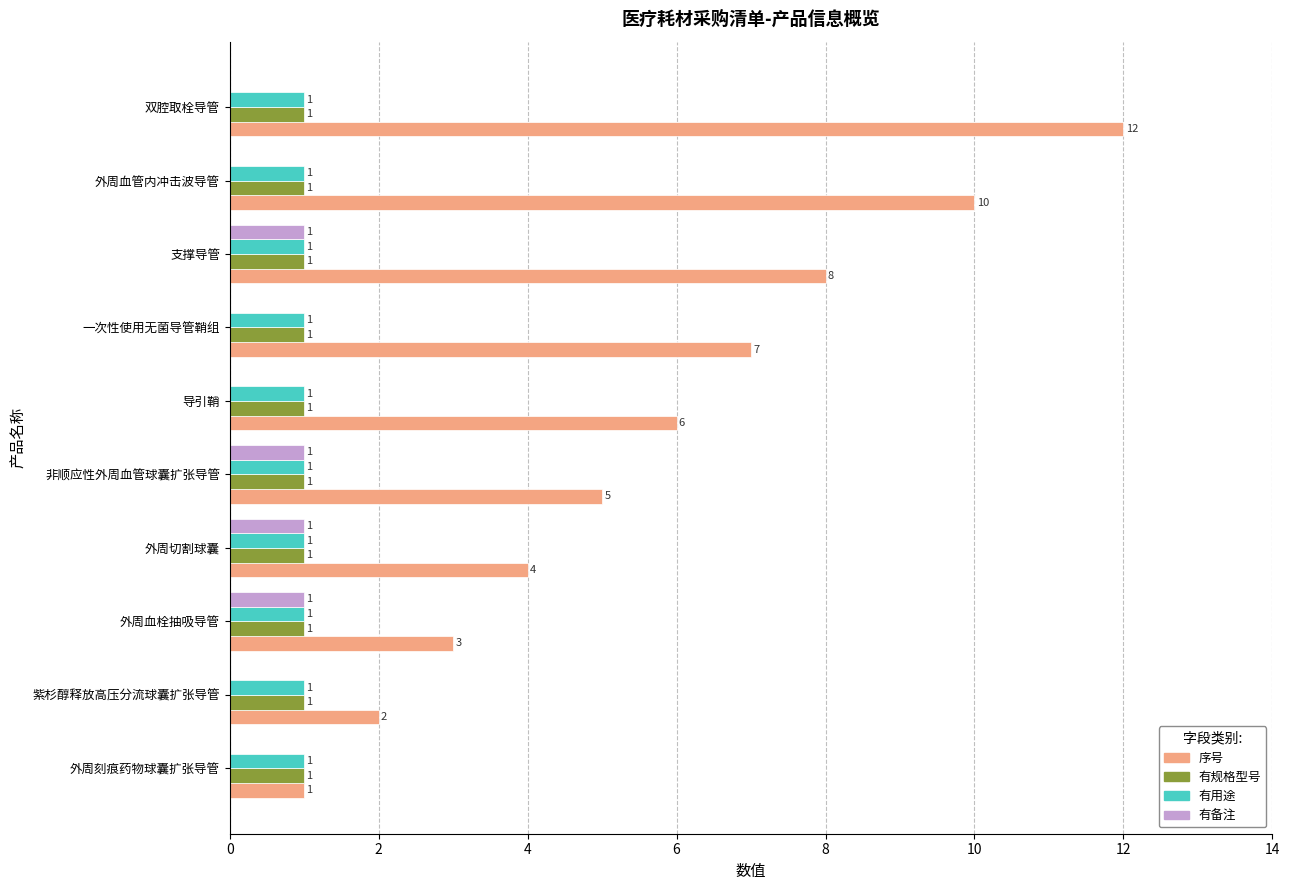

At which label is 序号 closest to 6?

导引鞘